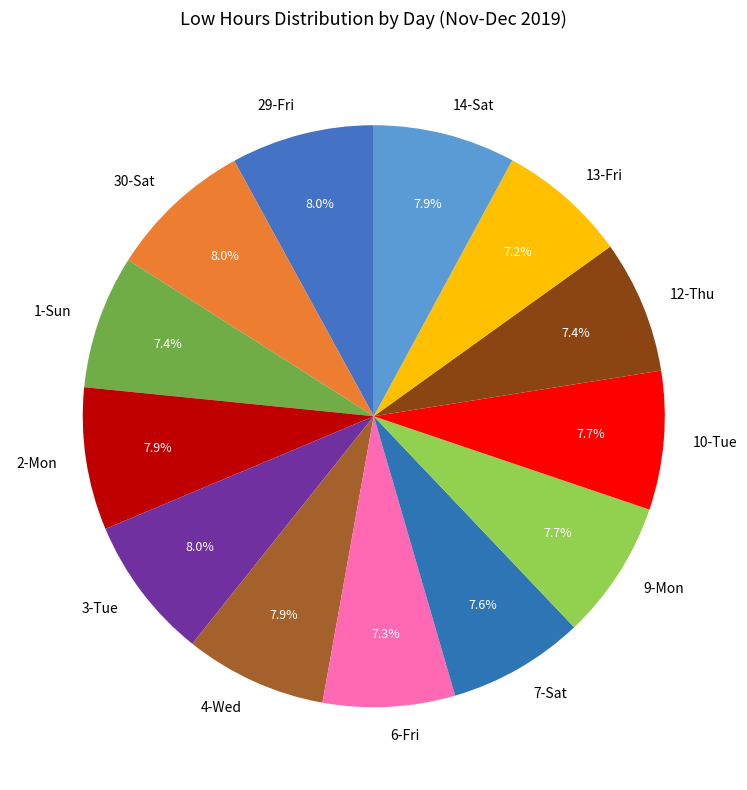

What percentage is the 12-Thu slice, to the nearest percent?

7%